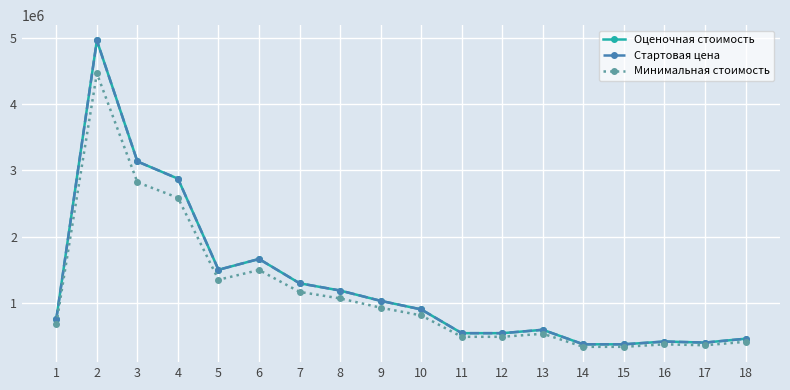

Between 5 and 3, which is larger?

3